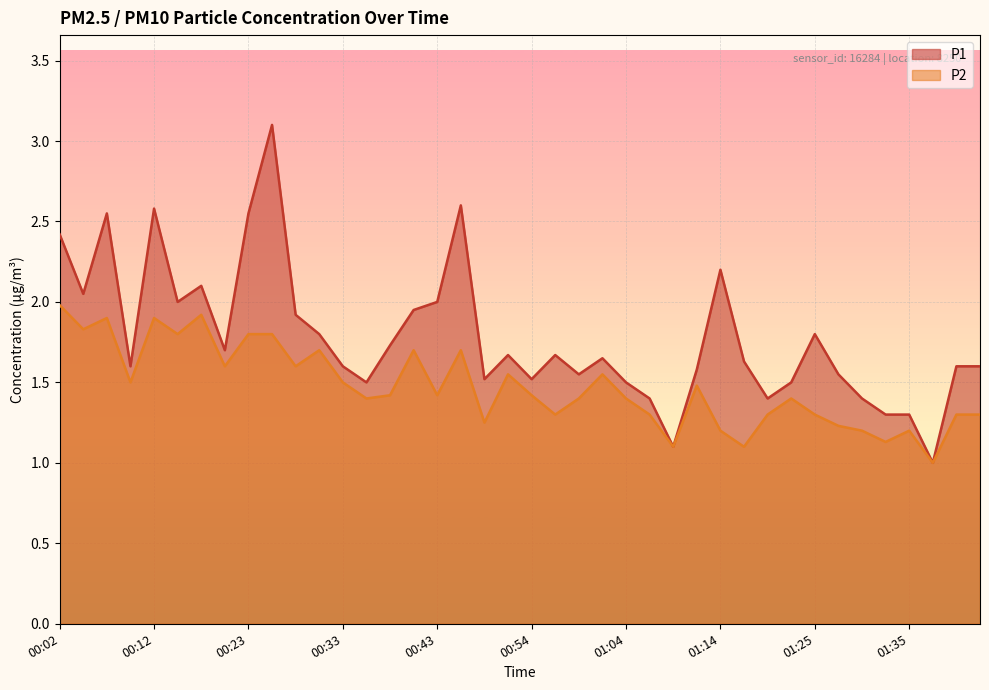

What is the difference between the maximum and minimum values in the P2 series?

1.0